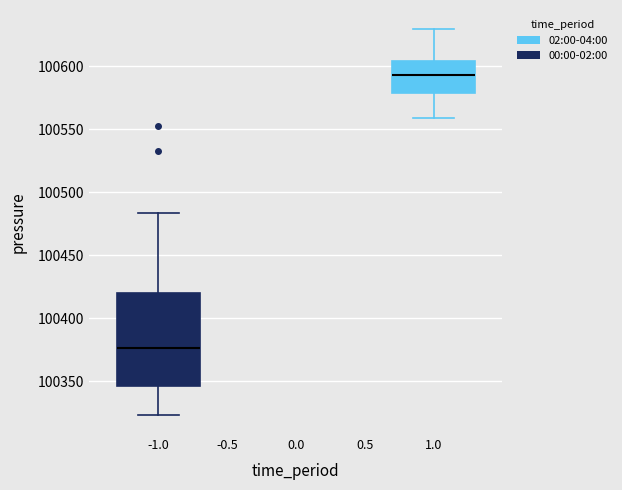

Where does the upper whisker of the box at x = -1.0 end on the y-axis? The values are not printed on the chart, so give them approximately, as read against the axis.

100485